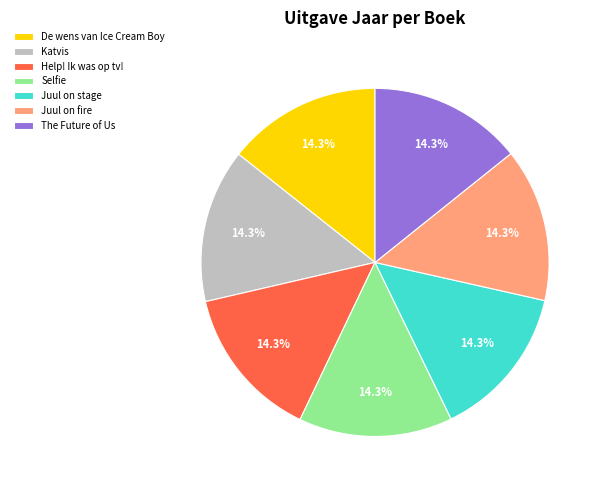

Is there a majority slice in this chart?

No